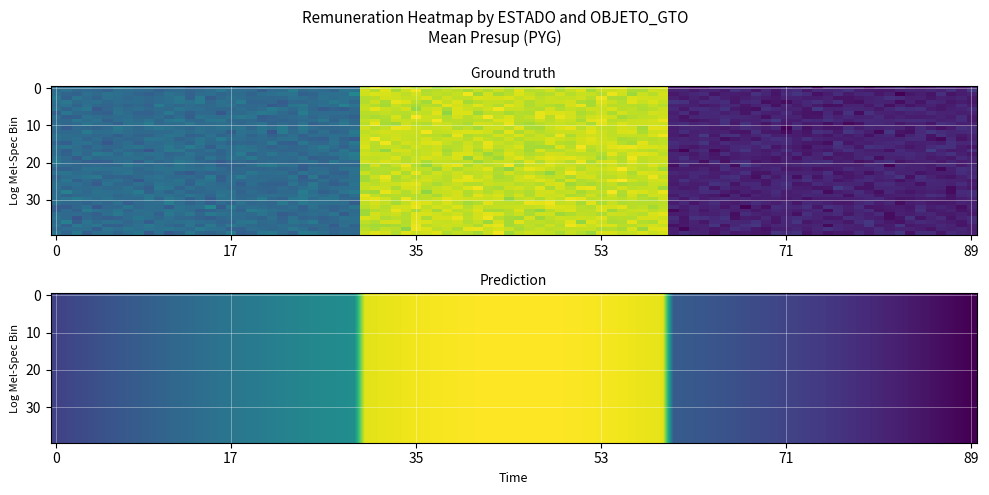

The value of PERMANENTE_133 at 19 is 532291. True or false?

False